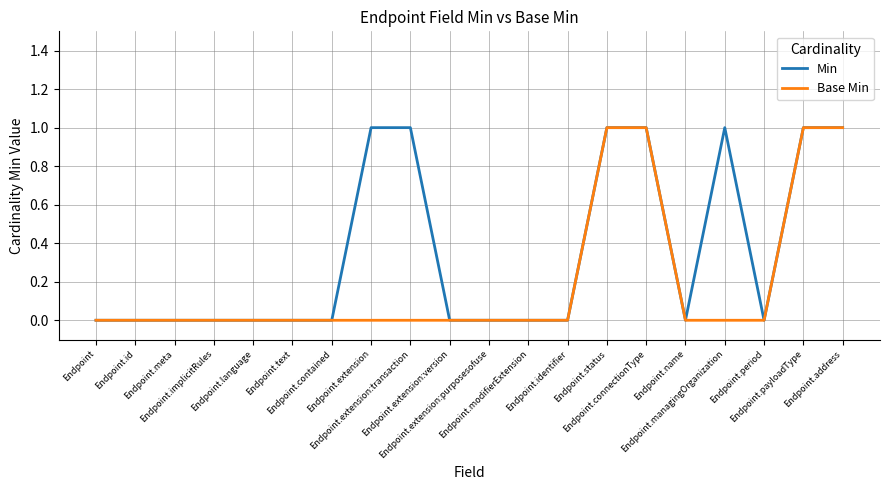

Reading right to left, transcribe all the data shown in this chart.

Min: 1	1	0	1	0	1	1	0	0	0	0	1	1	0	0	0	0	0	0	0
Base Min: 1	1	0	0	0	1	1	0	0	0	0	0	0	0	0	0	0	0	0	0